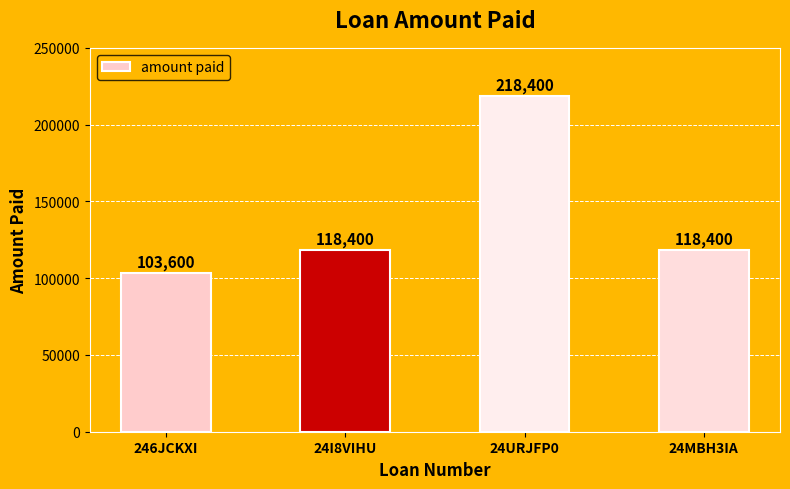

What is the approximate value at 24MBH3IA, to the nearest 10?

118400